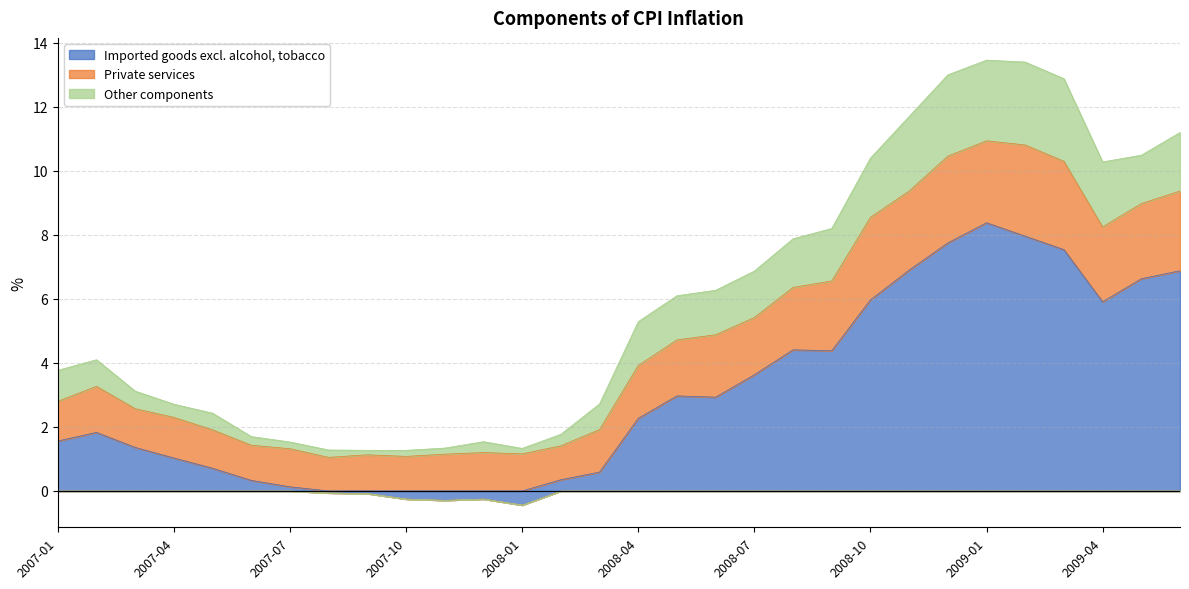

True or false: Imported goods excl. alcohol, tobacco has more than 2 interior local peaks.

True